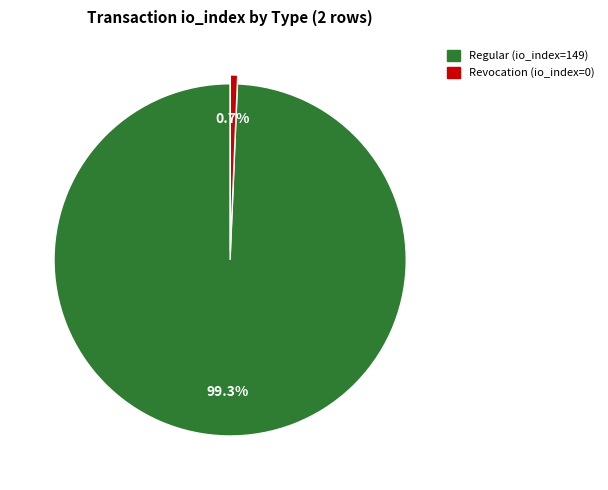

Does any single category account for the majority?

Yes